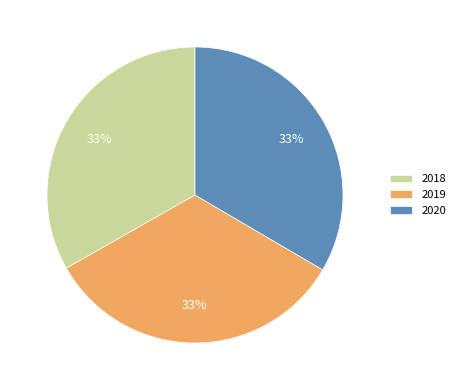

Do 2019 and 2020 together represent more than half of the pie?

Yes